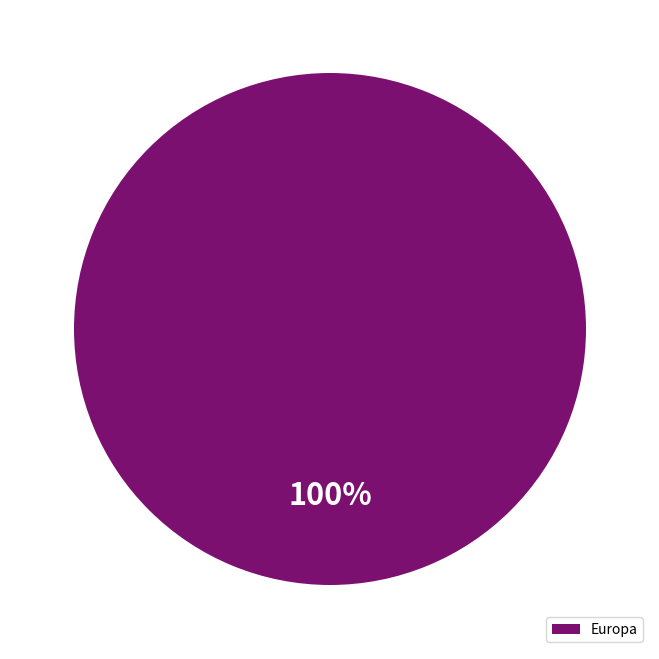

Rank the categories by value from highest to lowest.

Europa